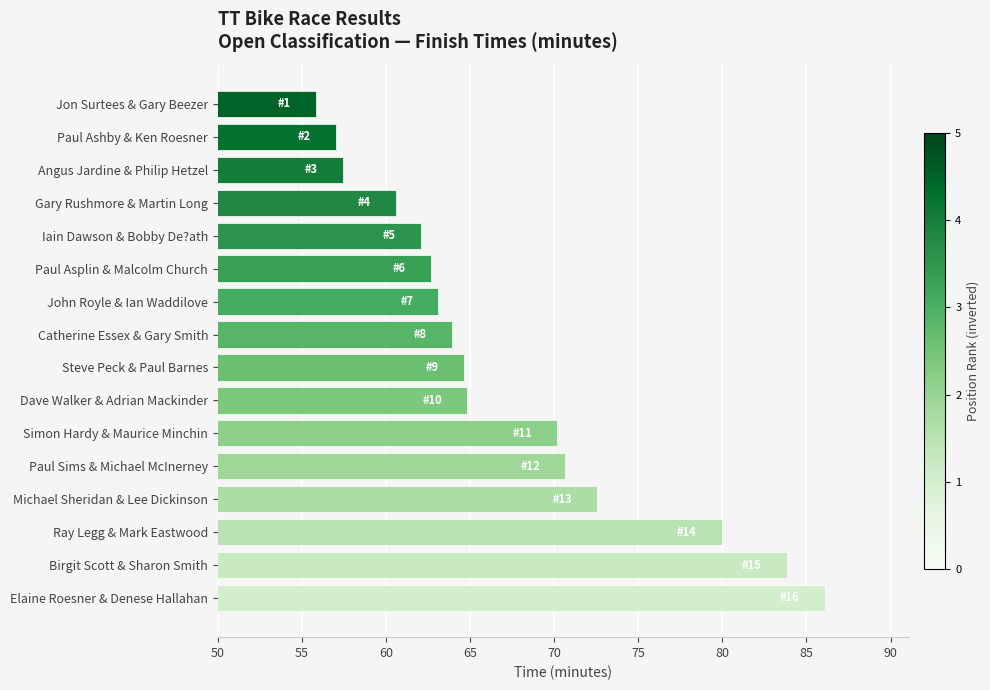

At which category does the chart reach its minimum across all series?

Jon Surtees & Gary Beezer